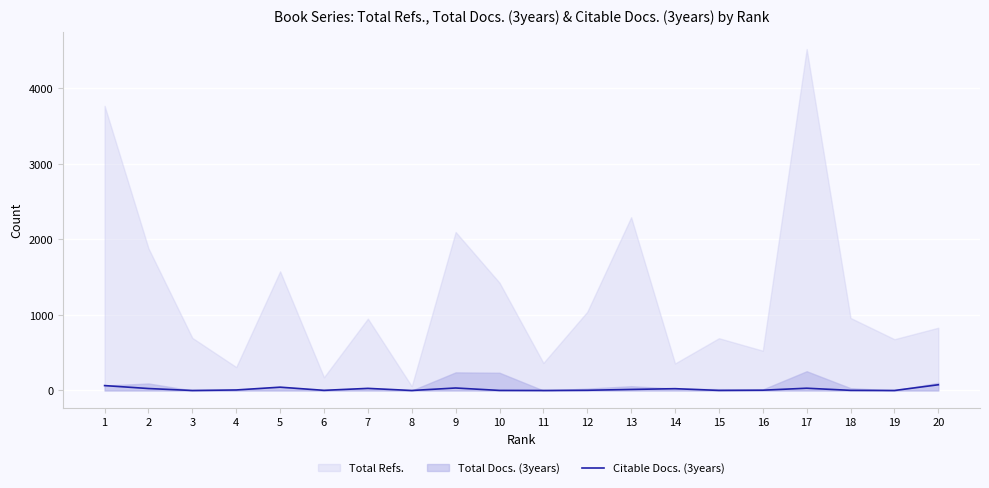

Reading left to right, what are all the values shown in this chart?

65	26	0	7	44	2	28	0	33	1	0	3	14	24	1	4	30	2	0	76